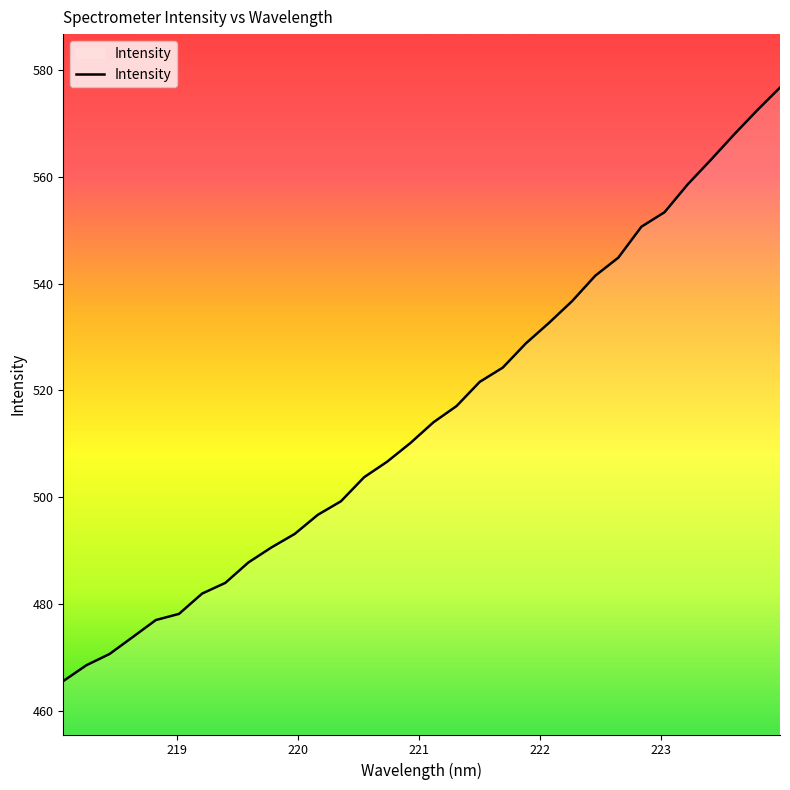

What is the greatest value displayed?

576.7